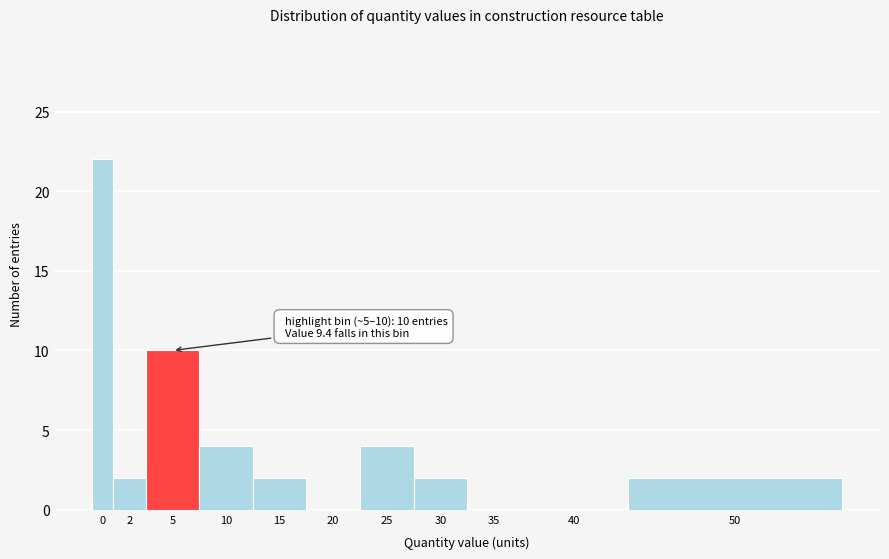

Reading left to right, transcribe all the data shown in this chart.

0=22	2=2	5=10	10=4	15=2	20=0	25=4	30=2	35=0	40=0	50=2